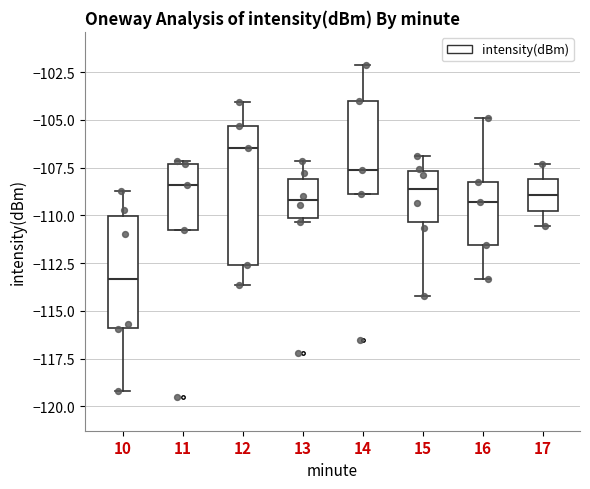

Where does the lower whisker of the box at x = 16 end on the y-axis? The values are not printed on the chart, so give them approximately, as read against the axis.

-113.5